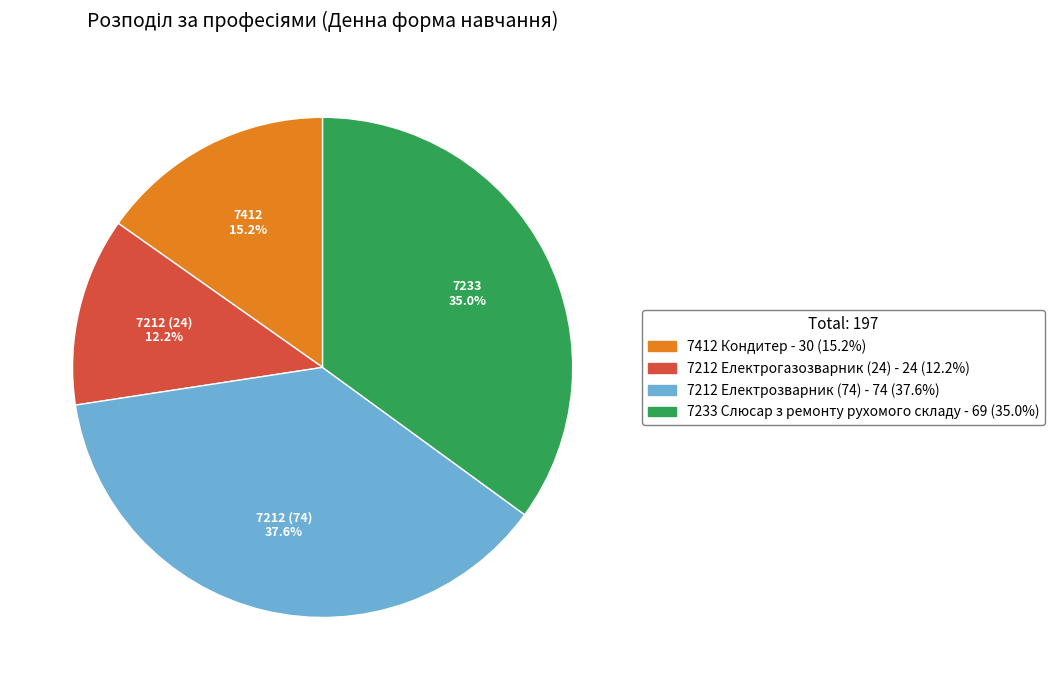

Approximately how many times larger is the value at 7212 Електрозварник (74) compared to 7212 Електрогазозварник (24)?

3.1